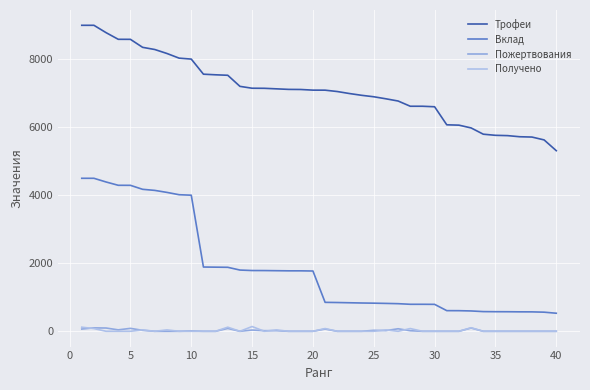

Does the chart have visible grid lines?

Yes